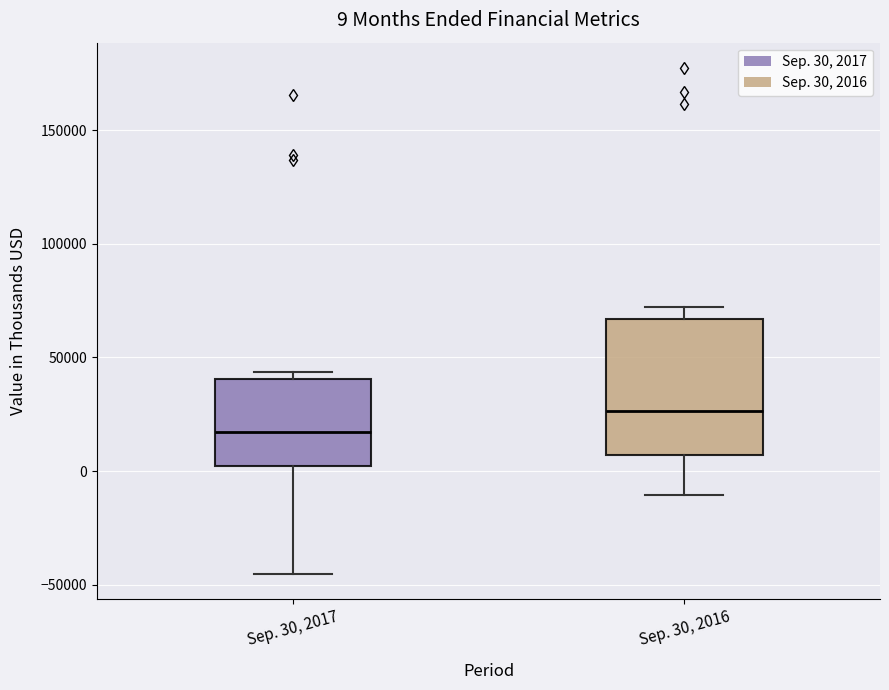

Which box is the tallest, from its lower edge to its upper edge?

Sep. 30, 2016